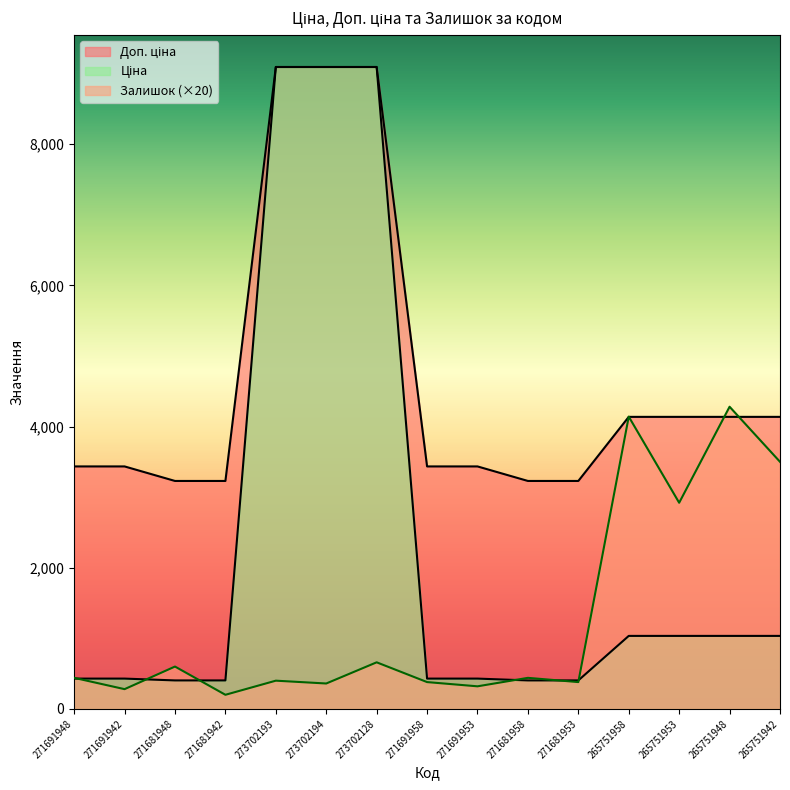

Which category has the lowest value in the Залишок series?

271681942